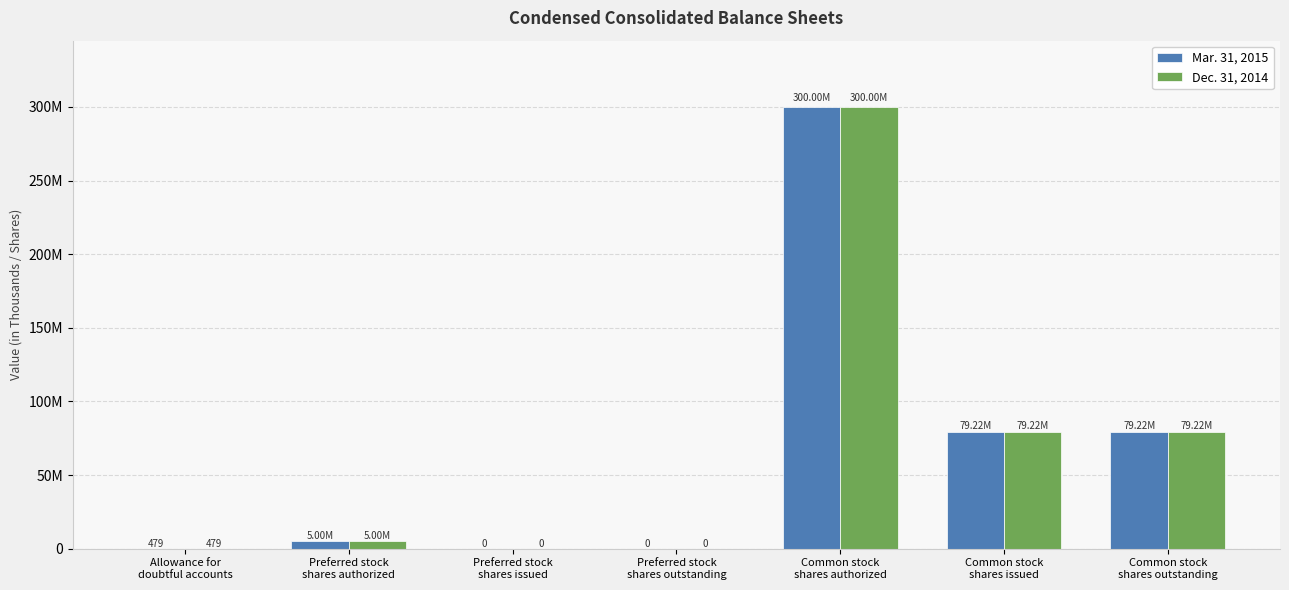

Are the bars grouped side by side (vs. stacked)?

Yes